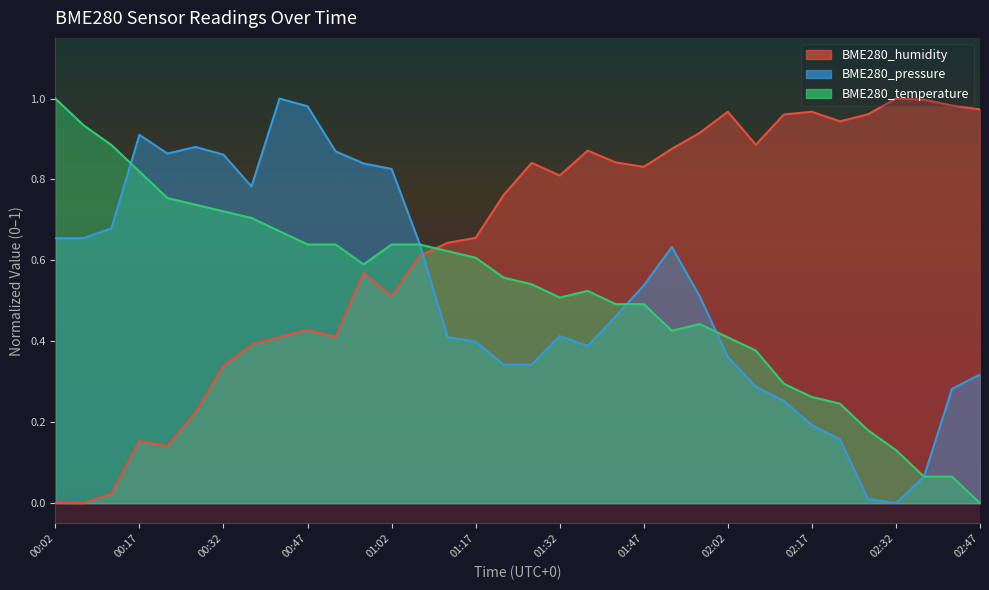

Which series has the largest total across all categories?

BME280_humidity